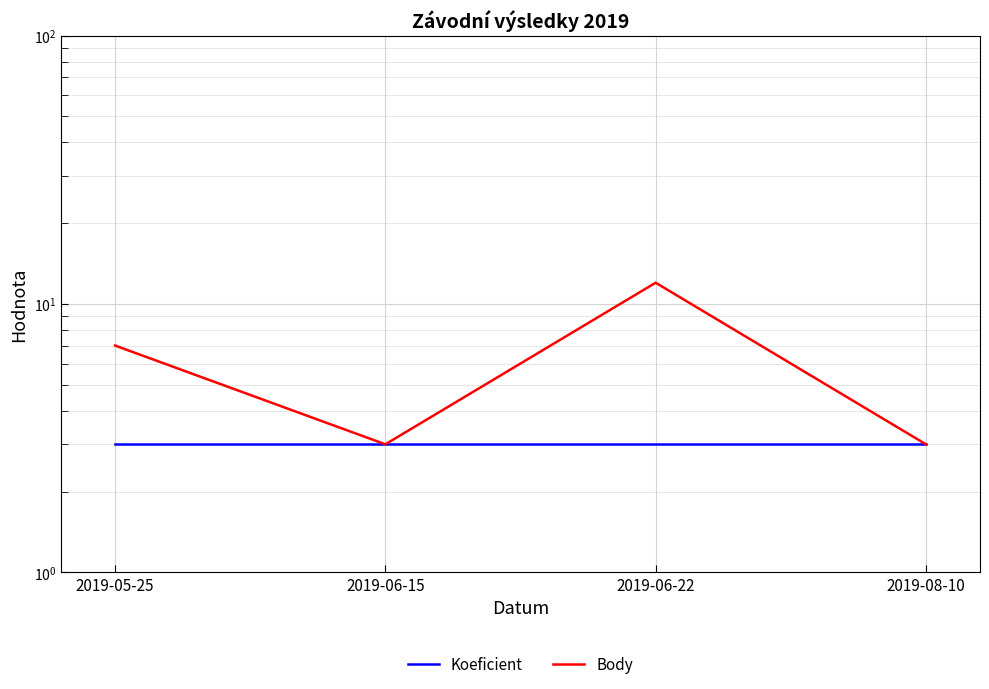

What is the label of the 2nd point from the left?

2019-06-15